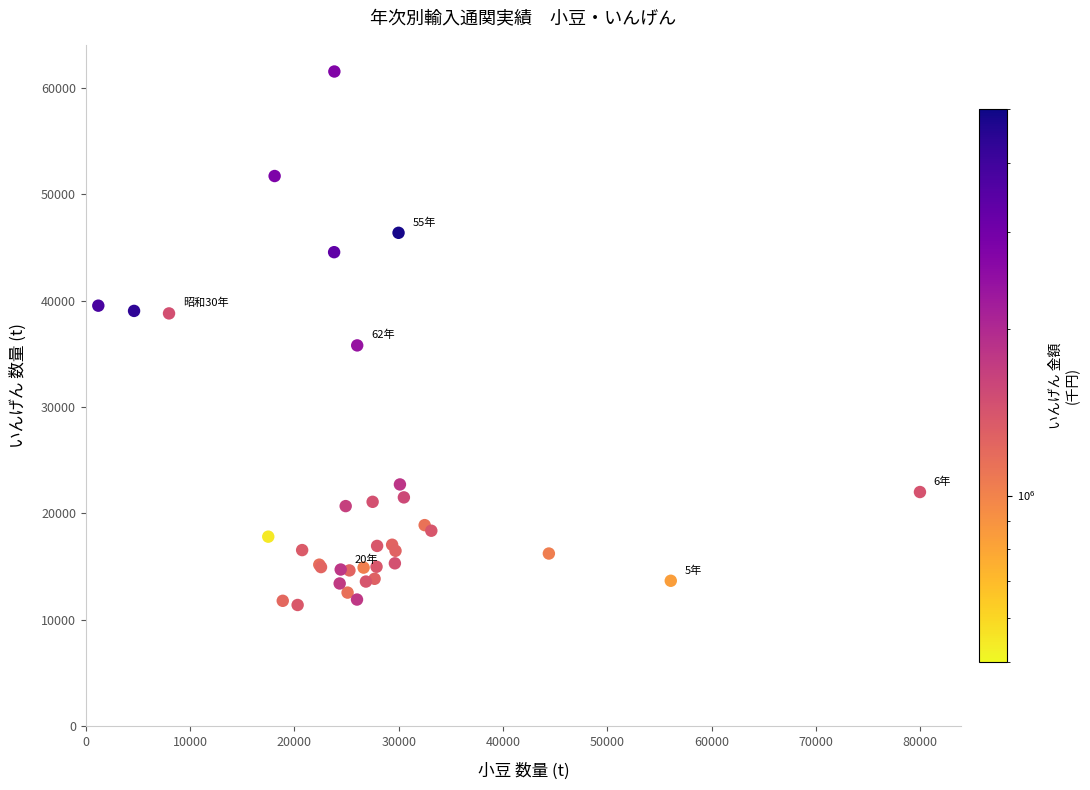

What Y value in the scatter plot is closest to 36460?

35788